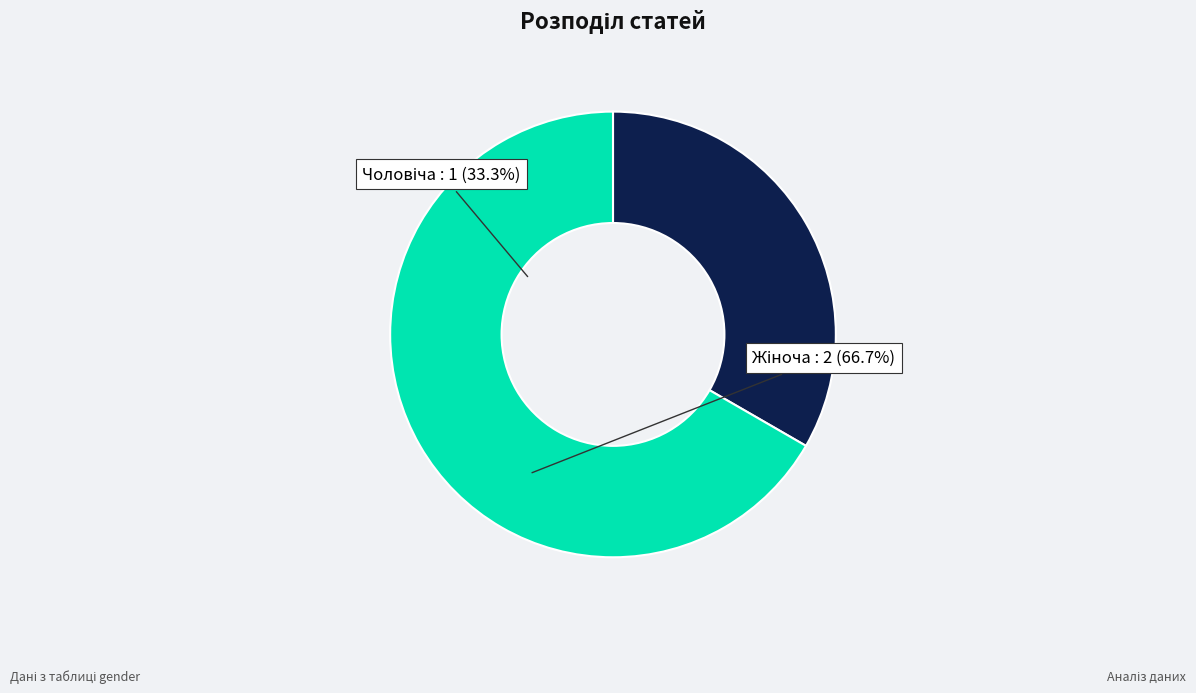

Is there any slice that represents more than half of the pie?

Yes